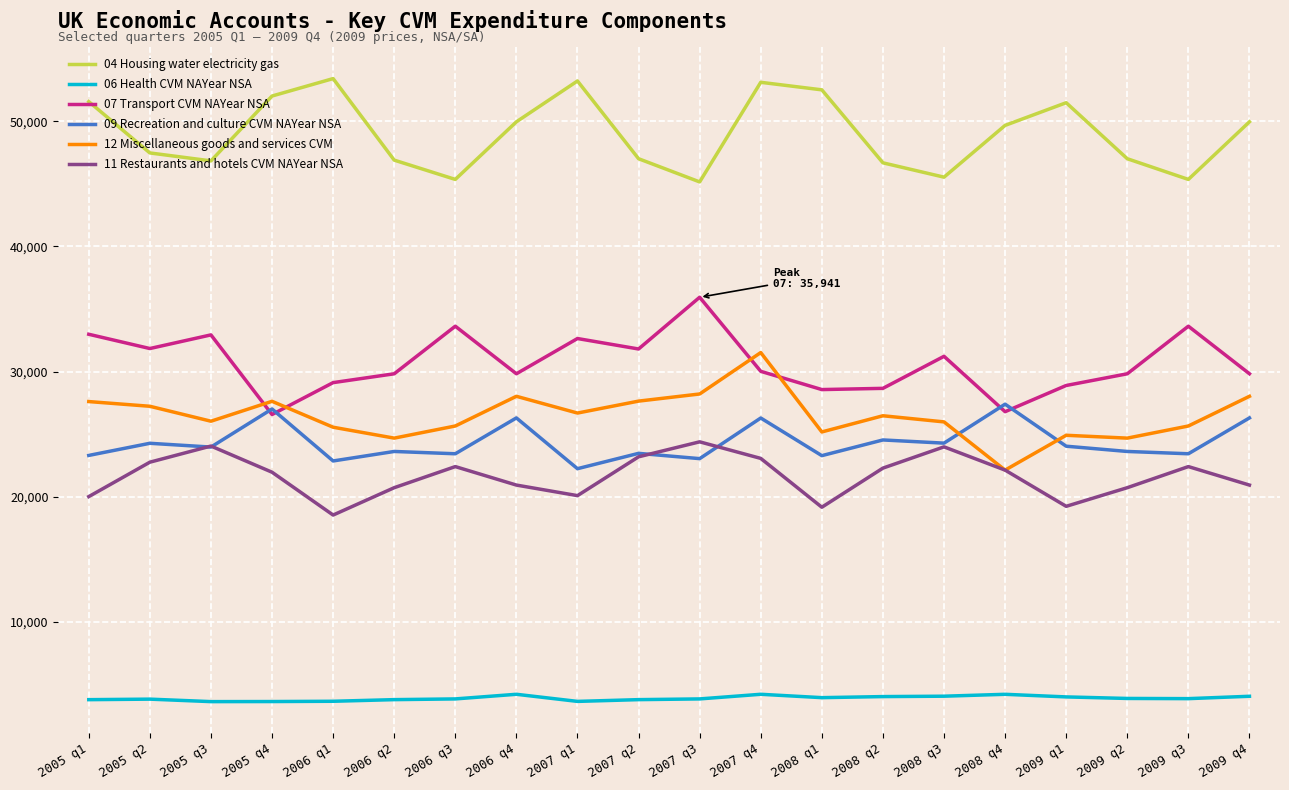

The value of 06 Health CVM NAYear NSA at 2006 q1 is 3665. True or false?

True